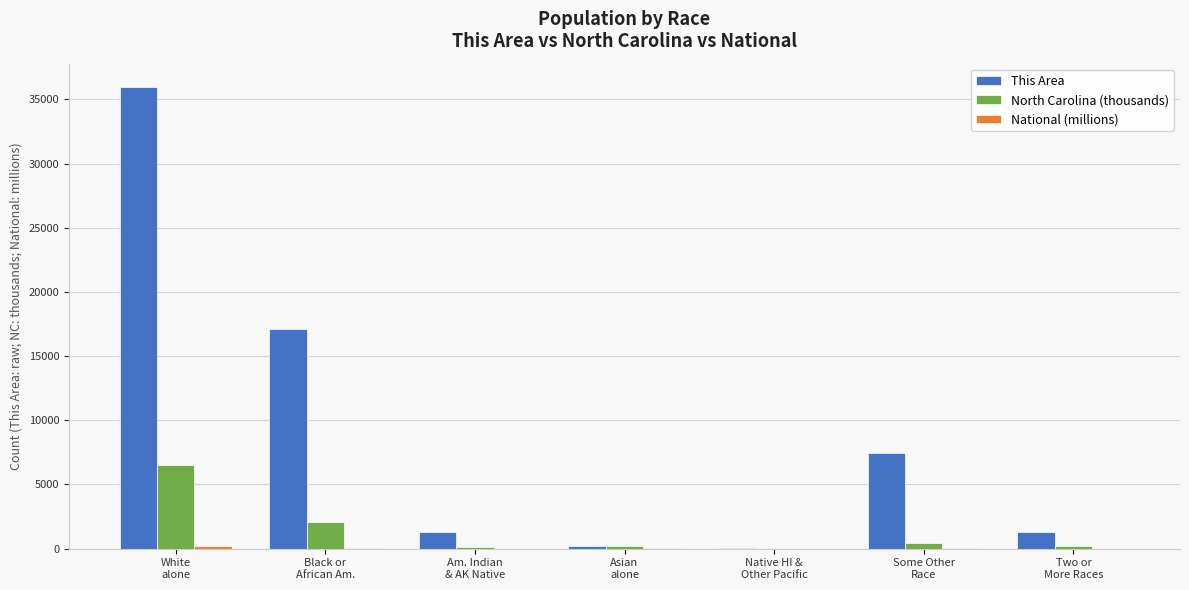

Which series has the largest total across all categories?

This Area